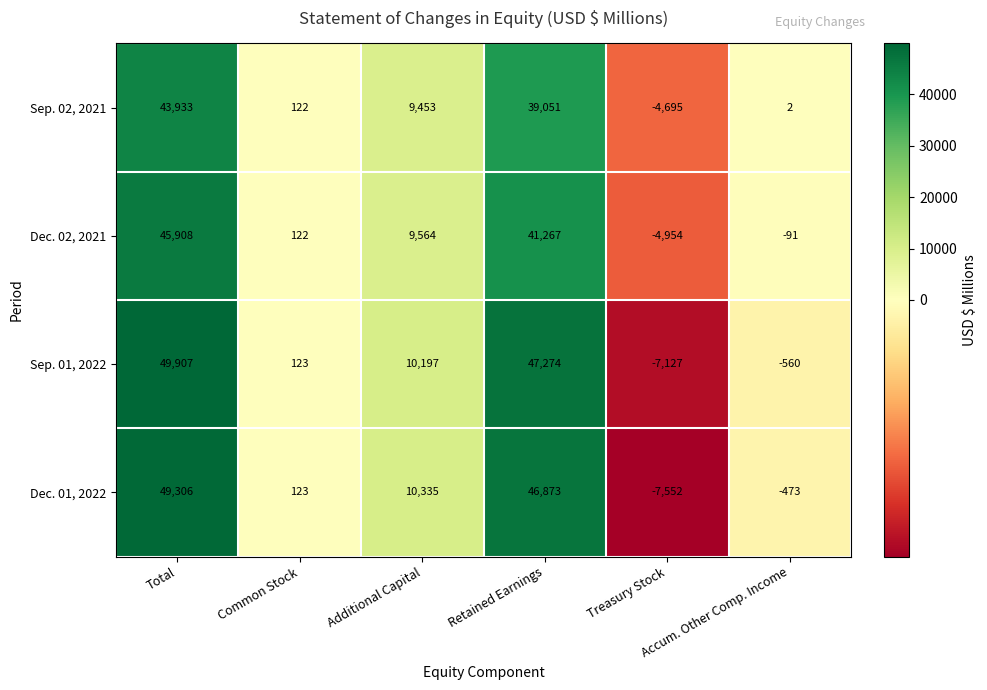

Which series changed the most between Additional Capital and Accum. Other Comp. Income?

Dec. 01, 2022